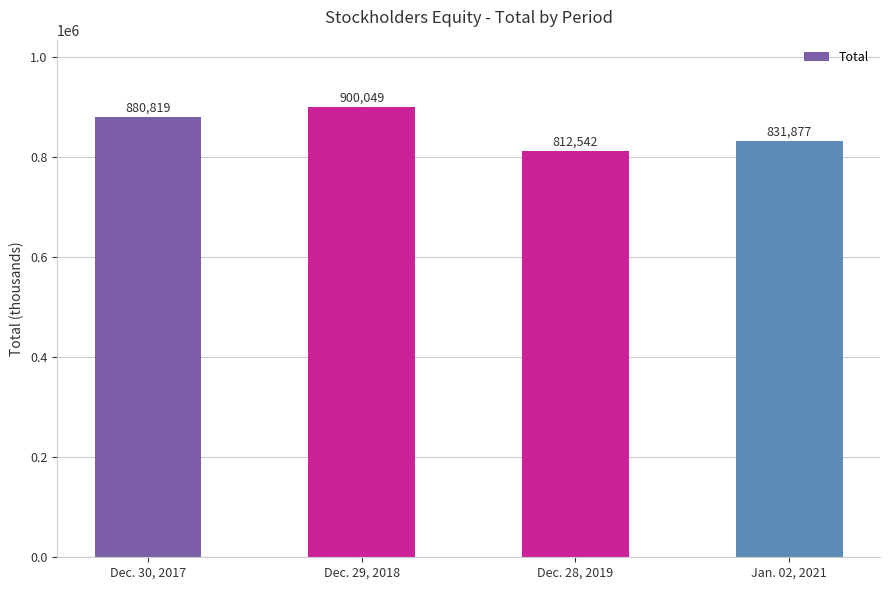

The value at Dec. 30, 2017 is 281079. True or false?

False